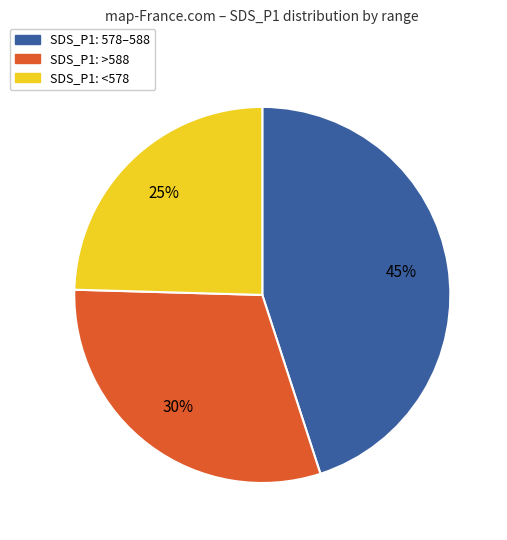

To the nearest percent, what is the difference between the largest and smallest slice percentages?

20%